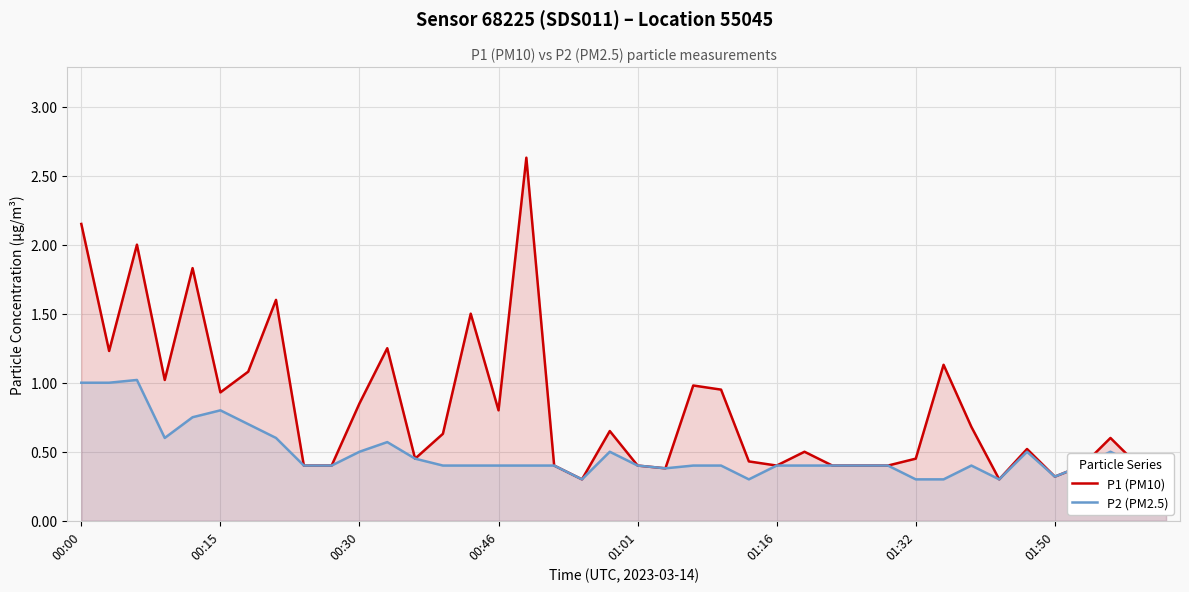

Reading left to right, what are all the values shown in this chart?

P1 (PM10): 2.1	1.2	2.0	1.0	1.8	0.9	1.1	1.6	0.4	0.4	0.8	1.2	0.5	0.6	1.5	0.8	2.6	0.4	0.3	0.7	0.4	0.4	1.0	0.9	0.4	0.4	0.5	0.4	0.4	0.4	0.5	1.1	0.7	0.3	0.5	0.3	0.4	0.6	0.4	0.4
P2 (PM2.5): 1.0	1.0	1.0	0.6	0.8	0.8	0.7	0.6	0.4	0.4	0.5	0.6	0.5	0.4	0.4	0.4	0.4	0.4	0.3	0.5	0.4	0.4	0.4	0.4	0.3	0.4	0.4	0.4	0.4	0.4	0.3	0.3	0.4	0.3	0.5	0.3	0.4	0.5	0.4	0.4